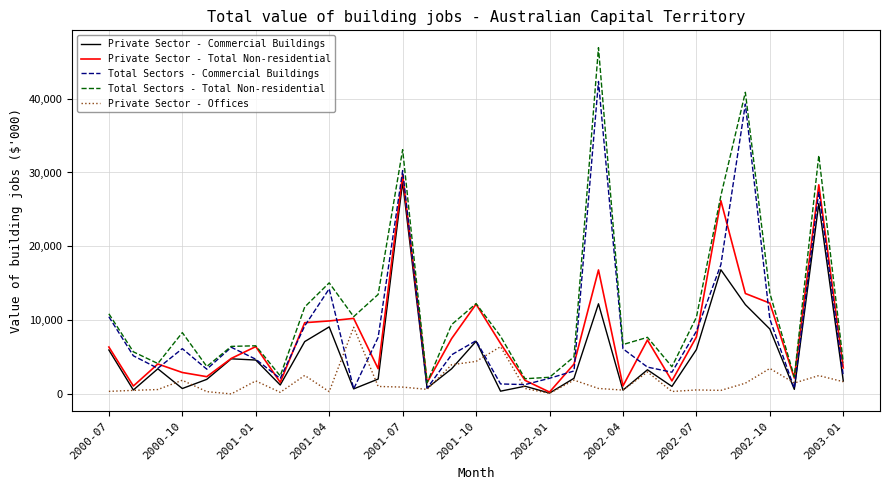

Which series has the largest total across all categories?

Total Sectors - Total Non-residential